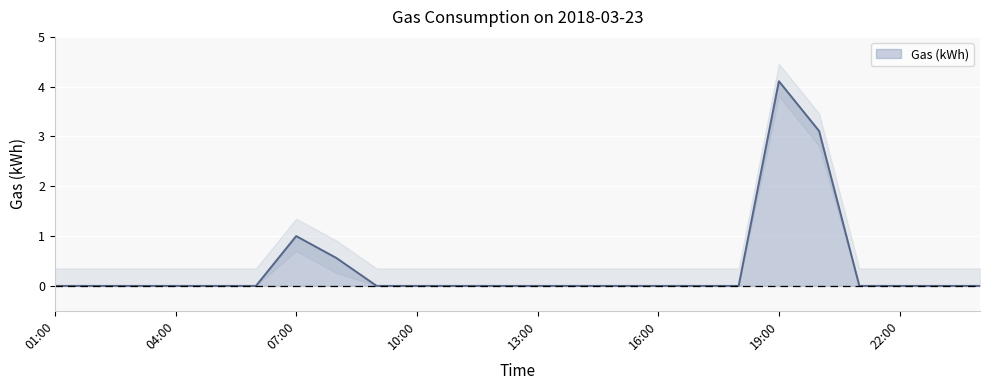

The chart shows a value of 0.0 at 12:00. True or false?

True